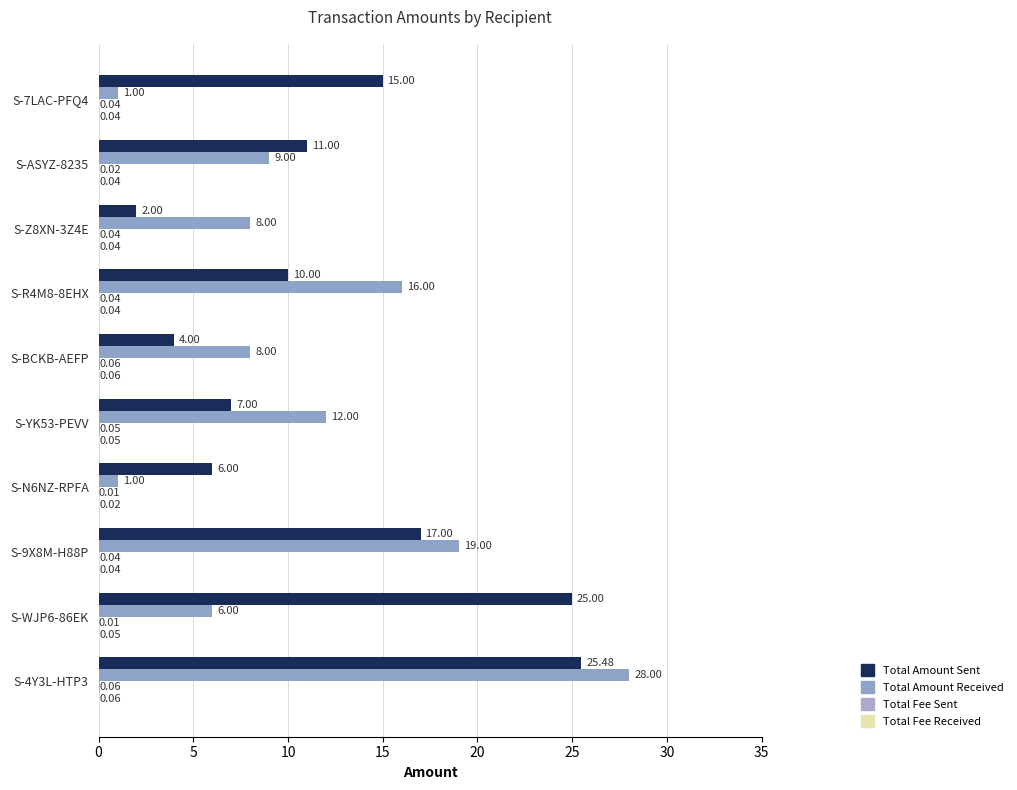

Where is Total Amount Sent nearest to the value 13?

S-ASYZ-8235